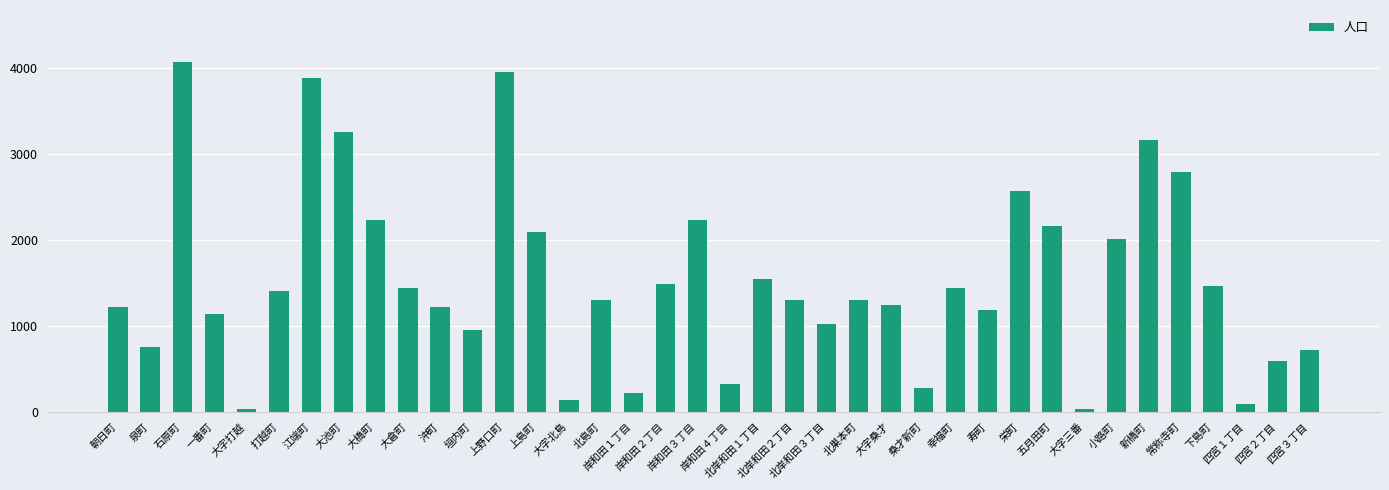

What is the greatest value displayed?

4062